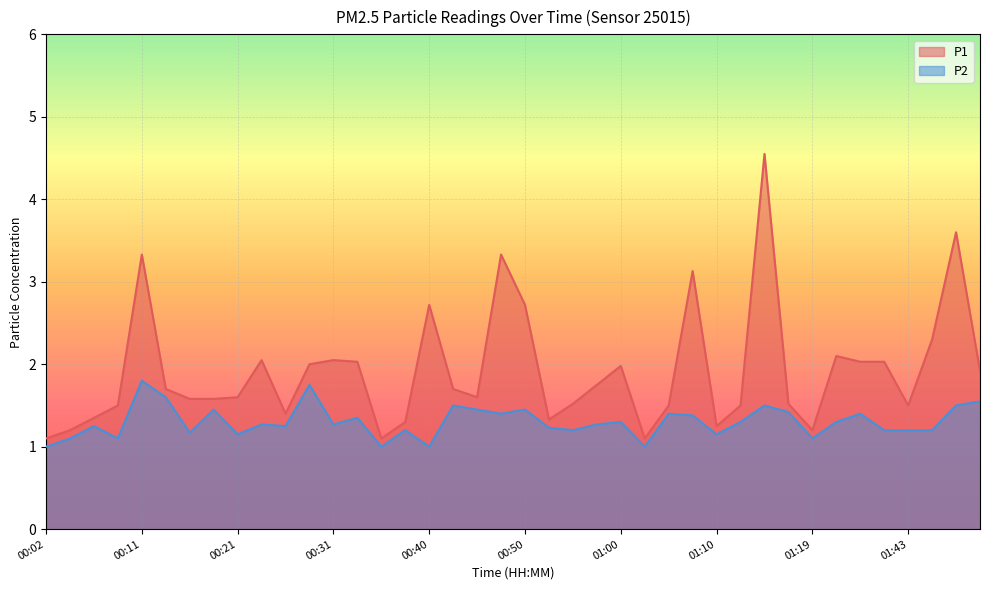

True or false: P1 and P2 intersect in this chart.

False